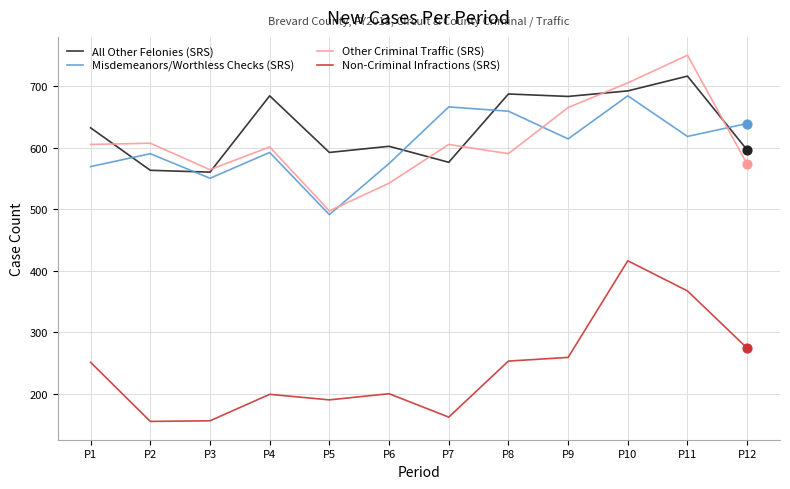

What is the spread (max minus min) of values at P4?

485